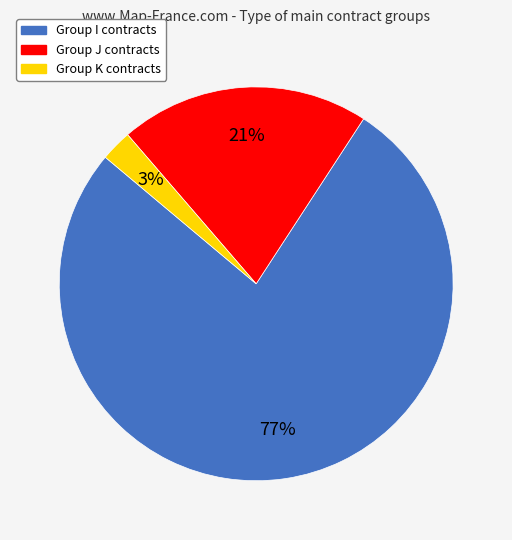

Does any single category account for the majority?

Yes